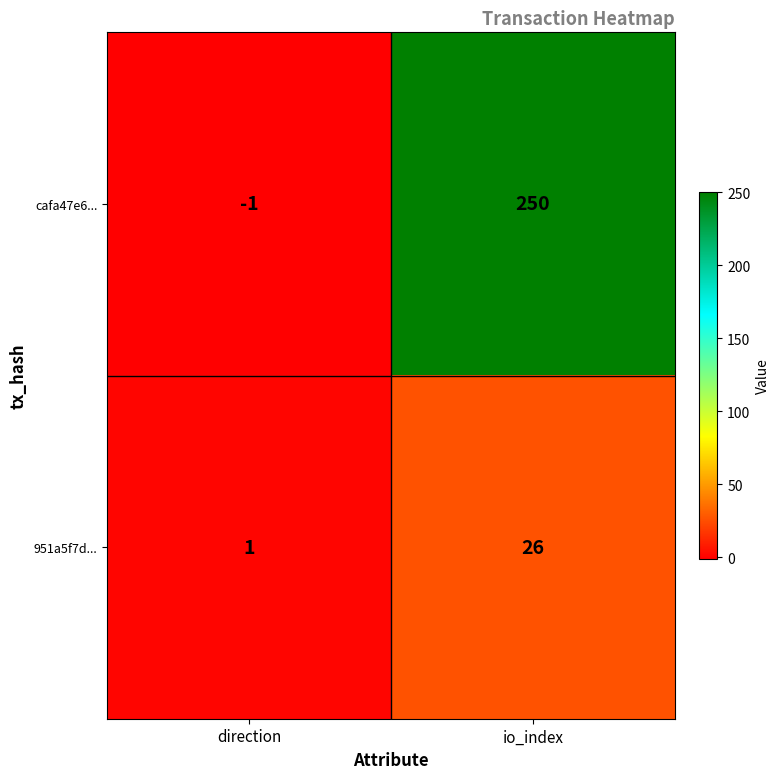

Reading left to right, what are all the values shown in this chart?

cafa47e6...: direction=-1	io_index=250
951a5f7d...: direction=1	io_index=26